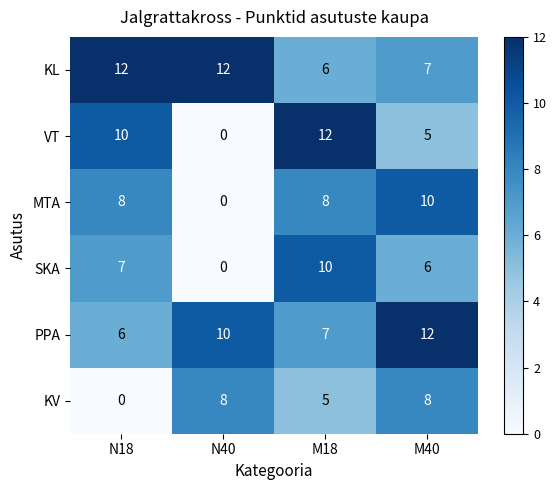

What is the sum of the KV values at M40 and N40?

16